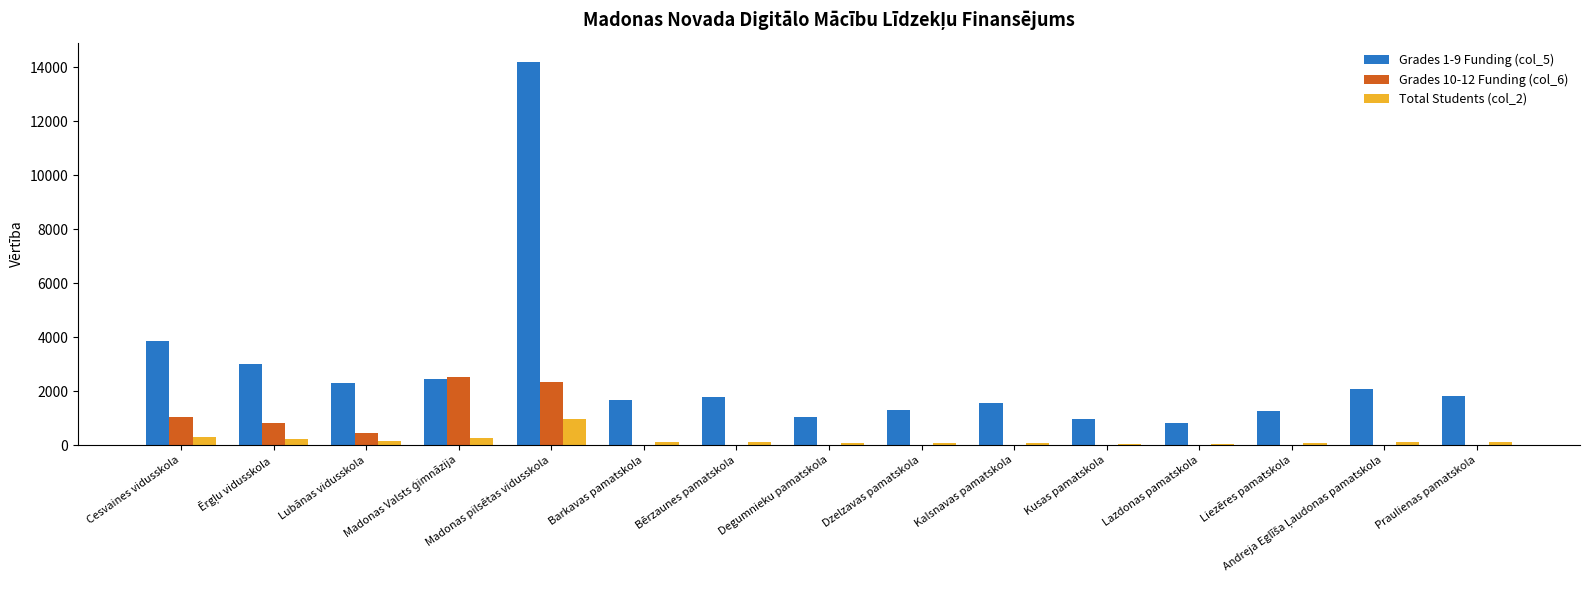

At which category is the sum across all series the highest?

Madonas pilsētas vidusskola